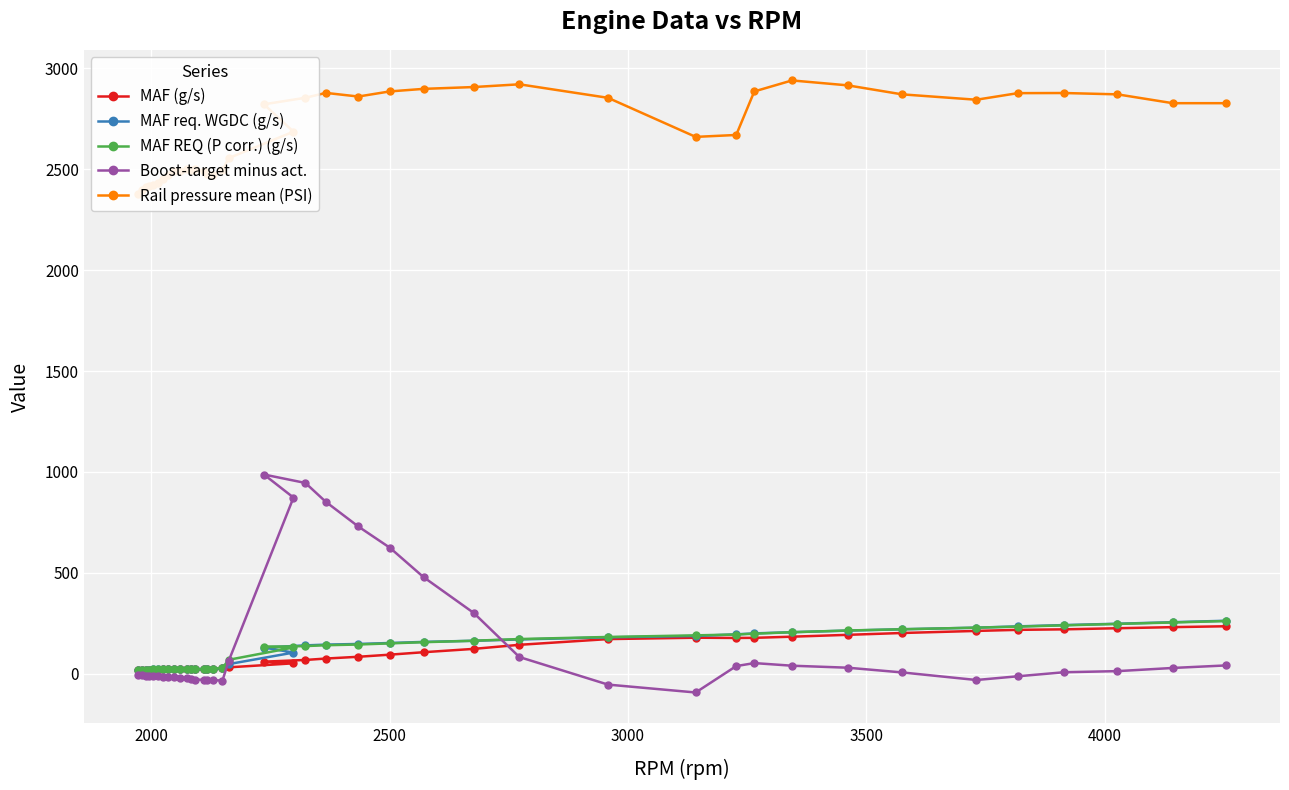

What is the minimum value for MAF (g/s)?

16.7